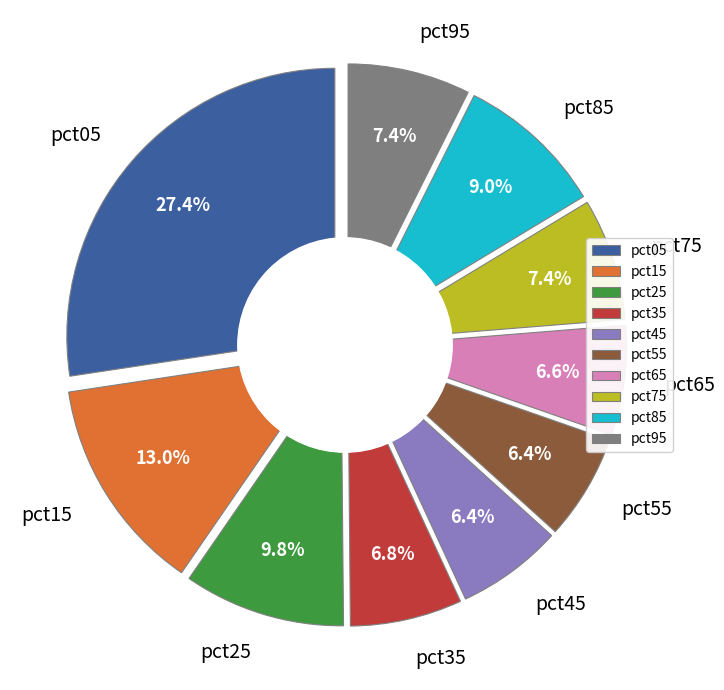

To the nearest percent, what percentage of the pie is pct35?

7%